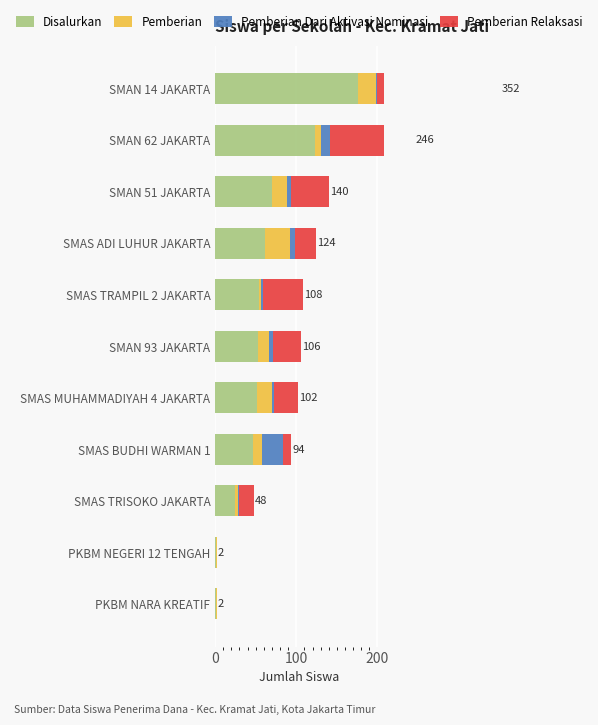

How many groups of bars are there?

11